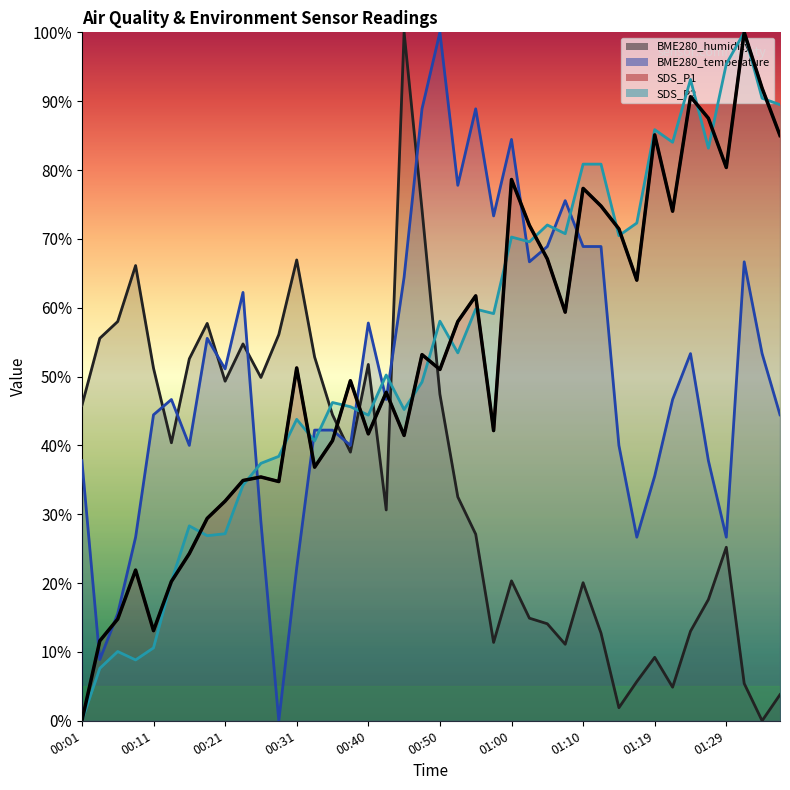

What is the difference between the SDS_P1 values at 01:10 and 00:53?

19.3